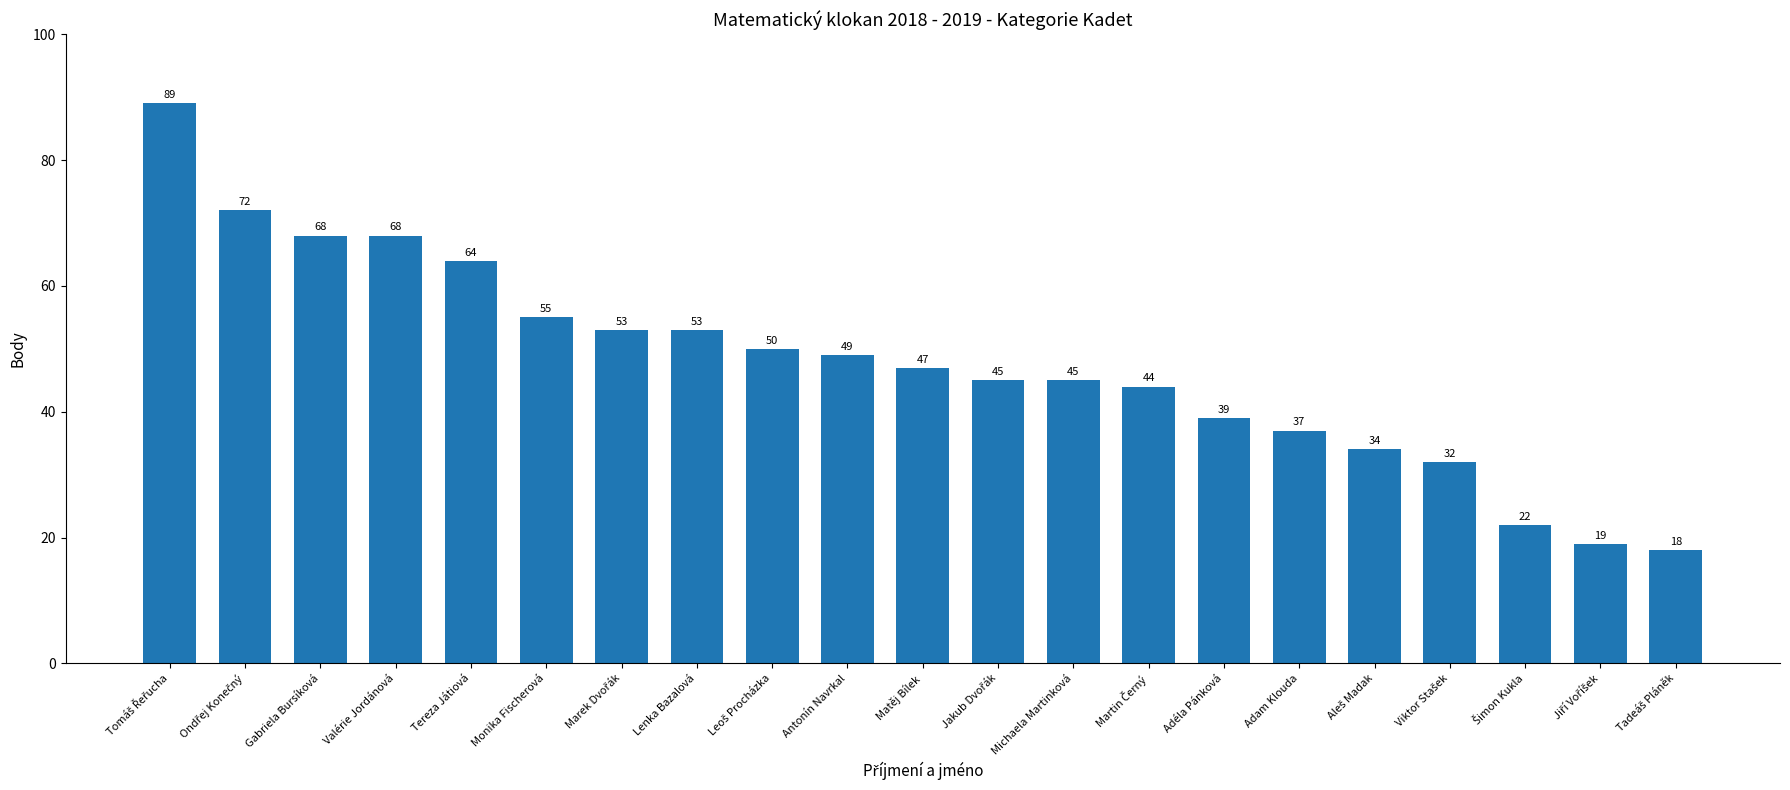

Is it true that the value at Michaela Martinková is 45?

True